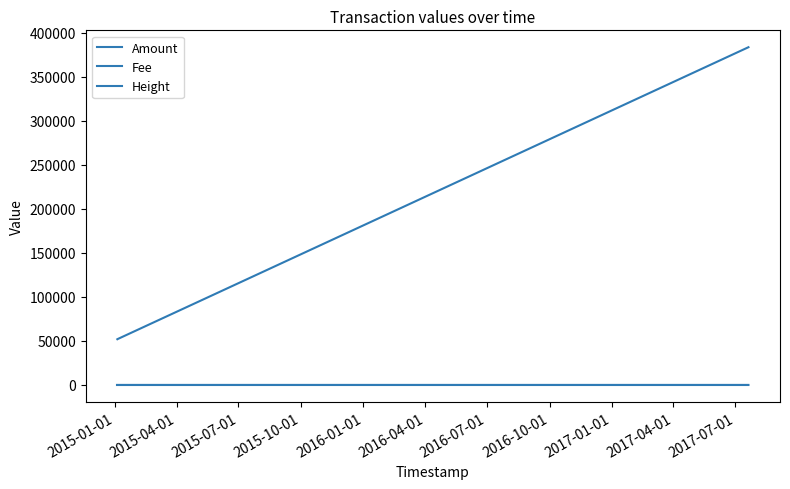

Where is Fee nearest to the value 1?

2015-01-01